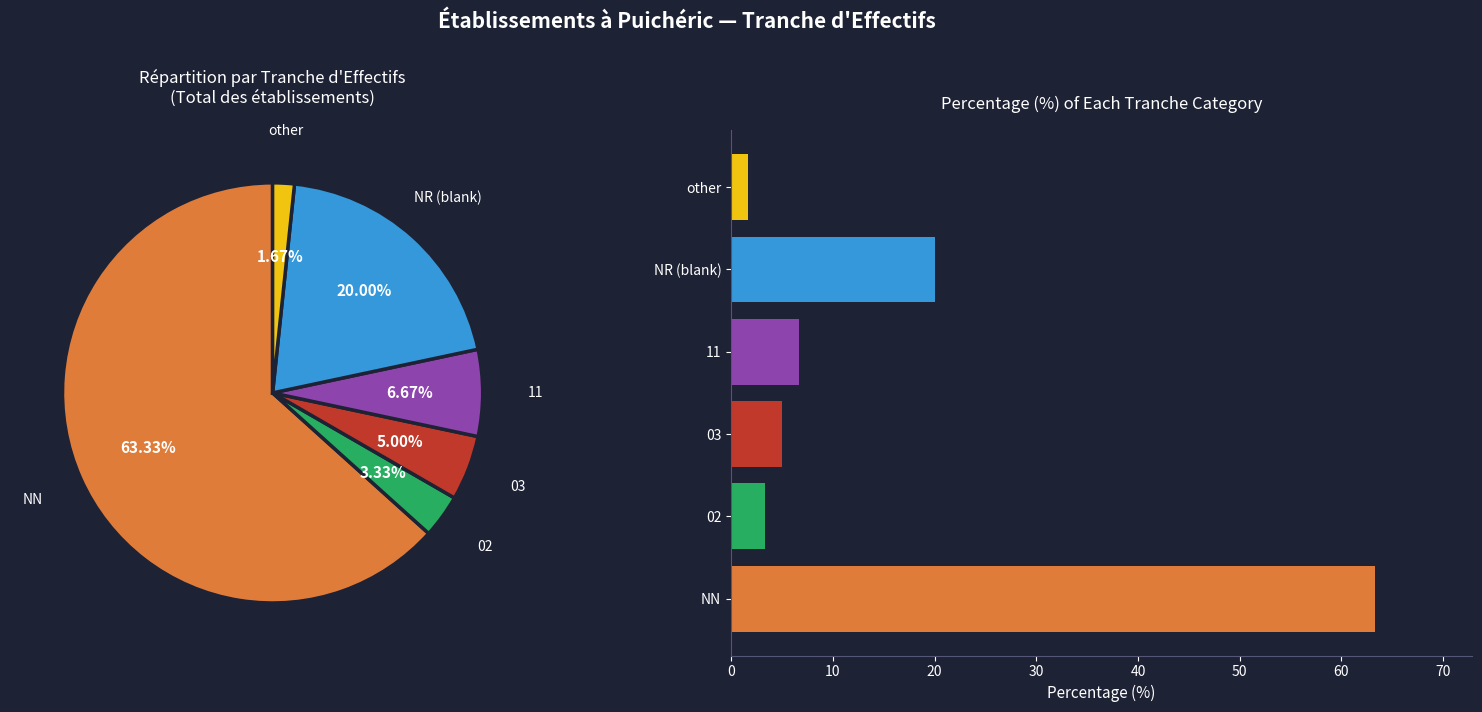

Which category has the biggest portion of the pie?

NN